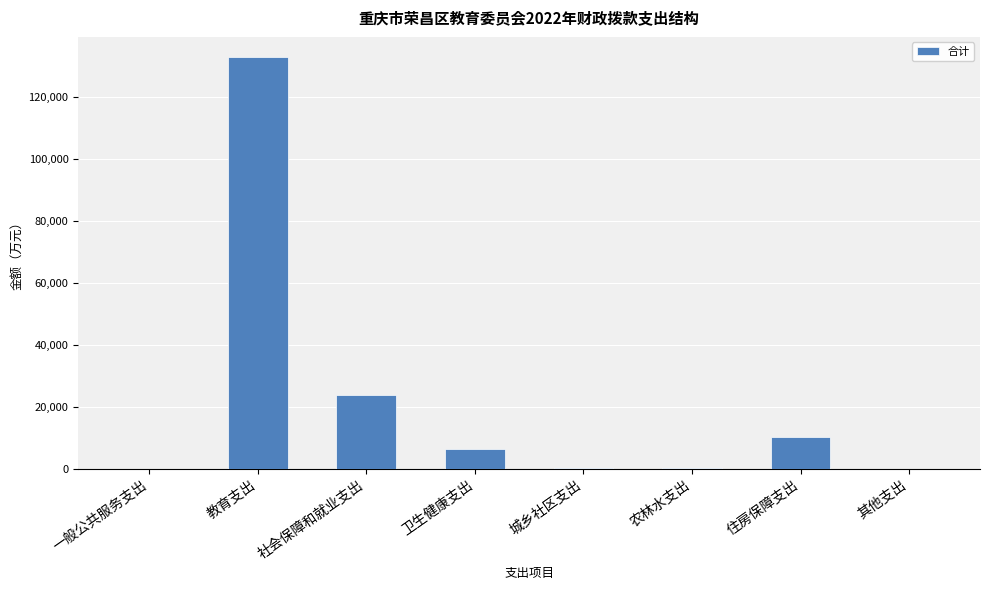

Between 教育支出 and 卫生健康支出, which is larger?

教育支出